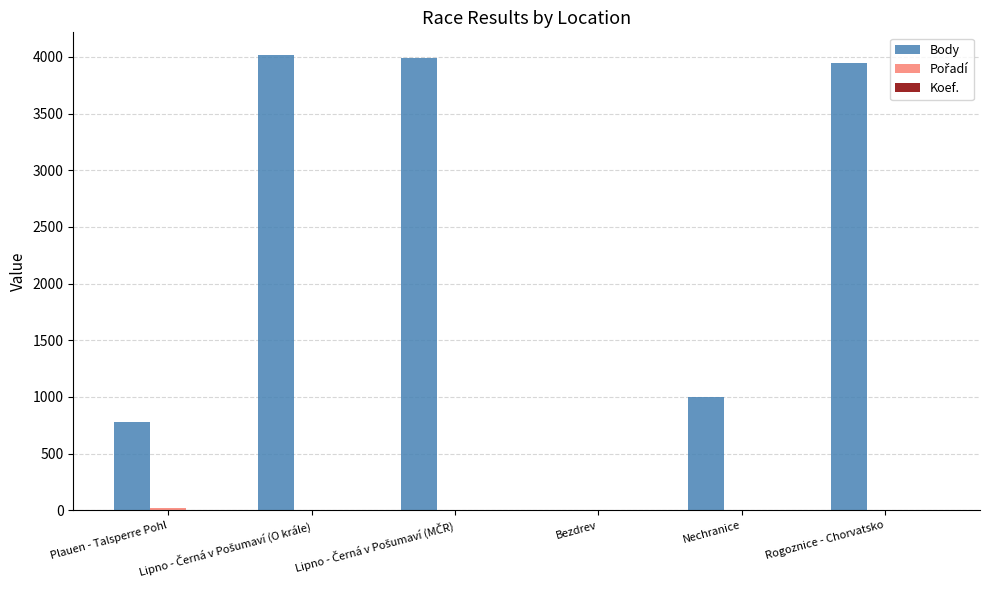

Which series has the largest total across all categories?

Body